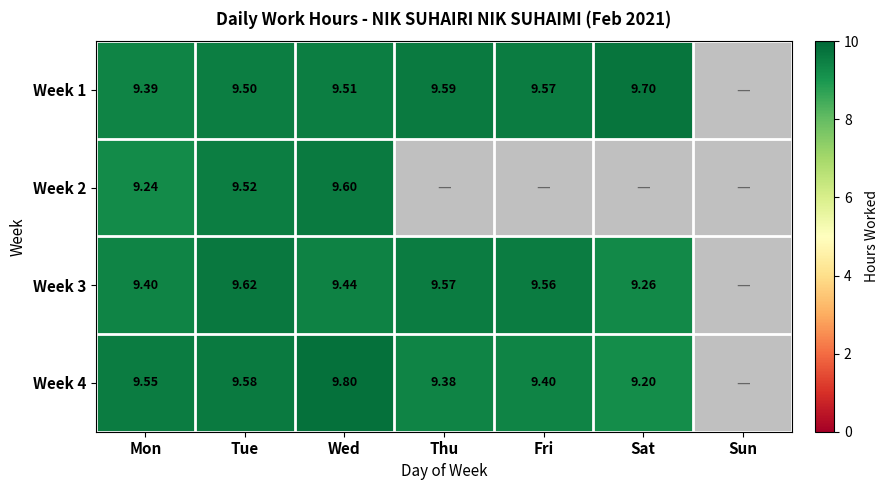

Which label corresponds to the smallest value in the chart?

Sun